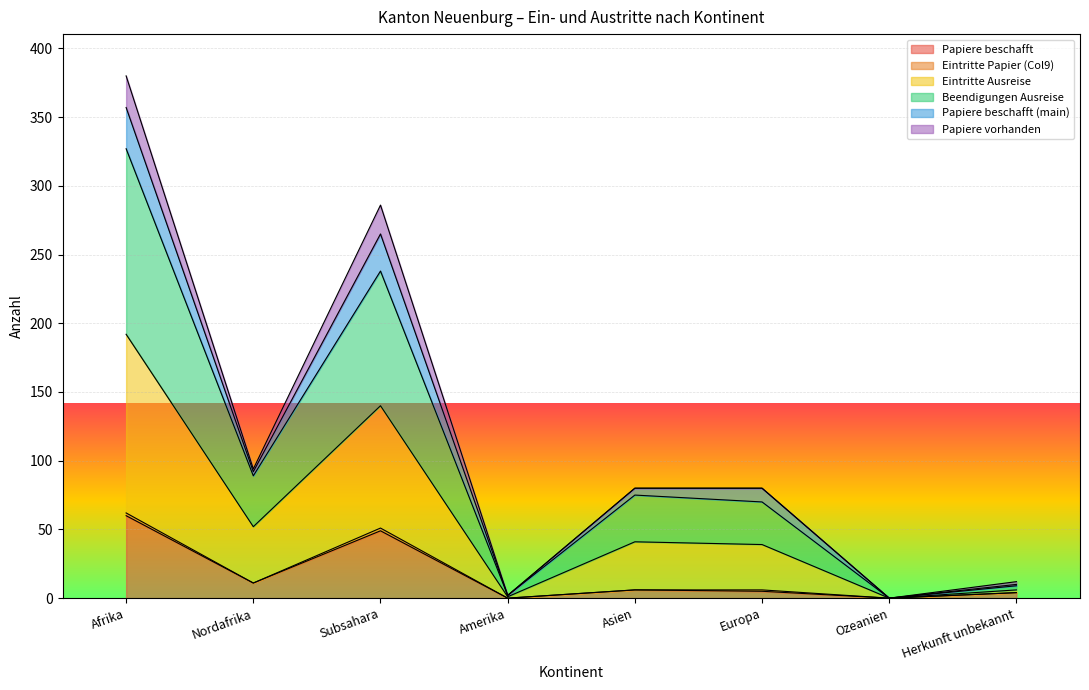

At which category is the sum across all series the highest?

Afrika